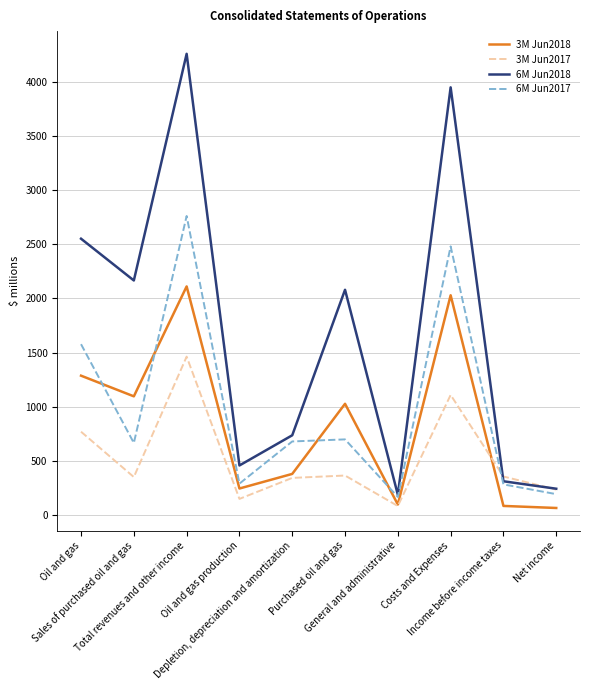

How many lines are shown in the chart?

4